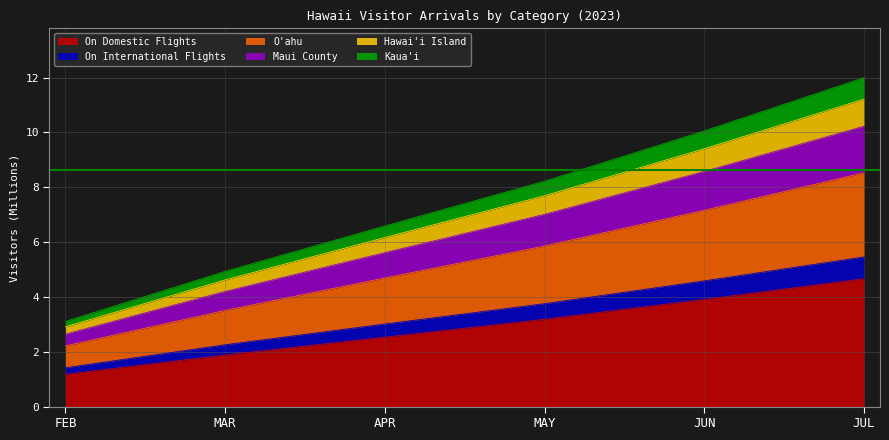

What are all the series names shown in the legend?

On Domestic Flights, On International Flights, O'ahu, Maui County, Hawai'i Island, Kaua'i